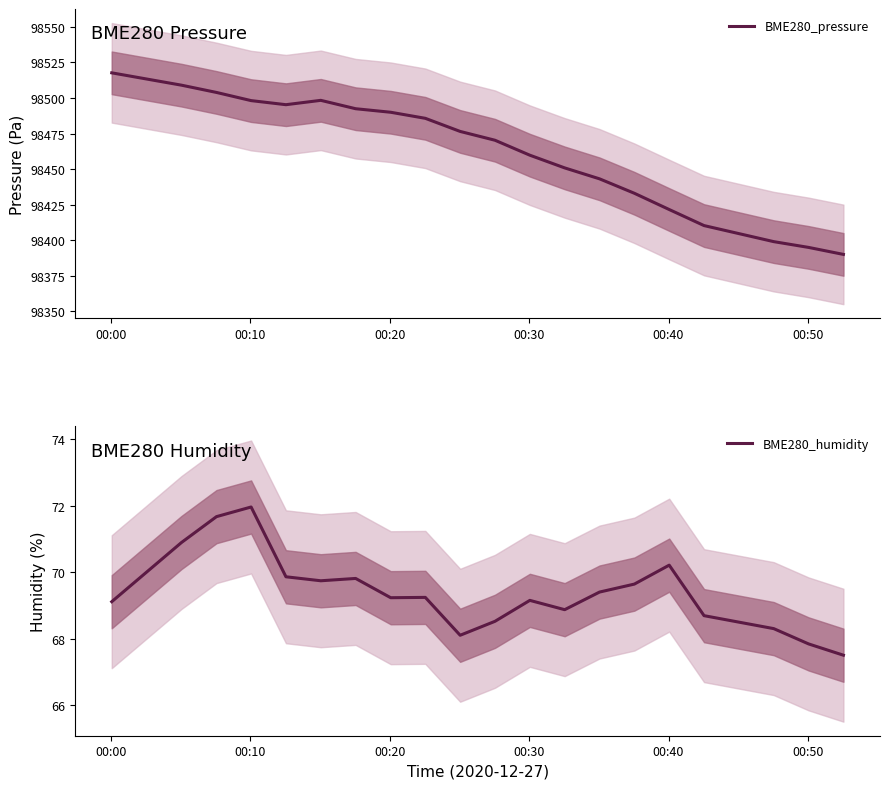

True or false: BME280_pressure and BME280_humidity cross at least once.

False